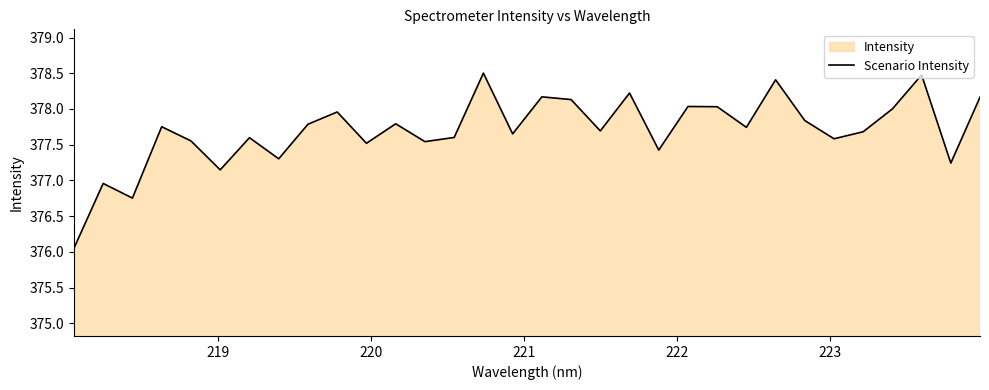

What is the greatest value displayed?

378.5